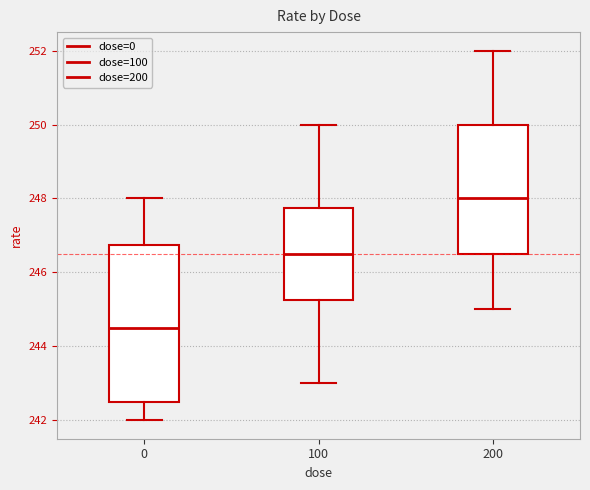

Where does the lower whisker of the box at x = 100 end on the y-axis? The values are not printed on the chart, so give them approximately, as read against the axis.

243.0